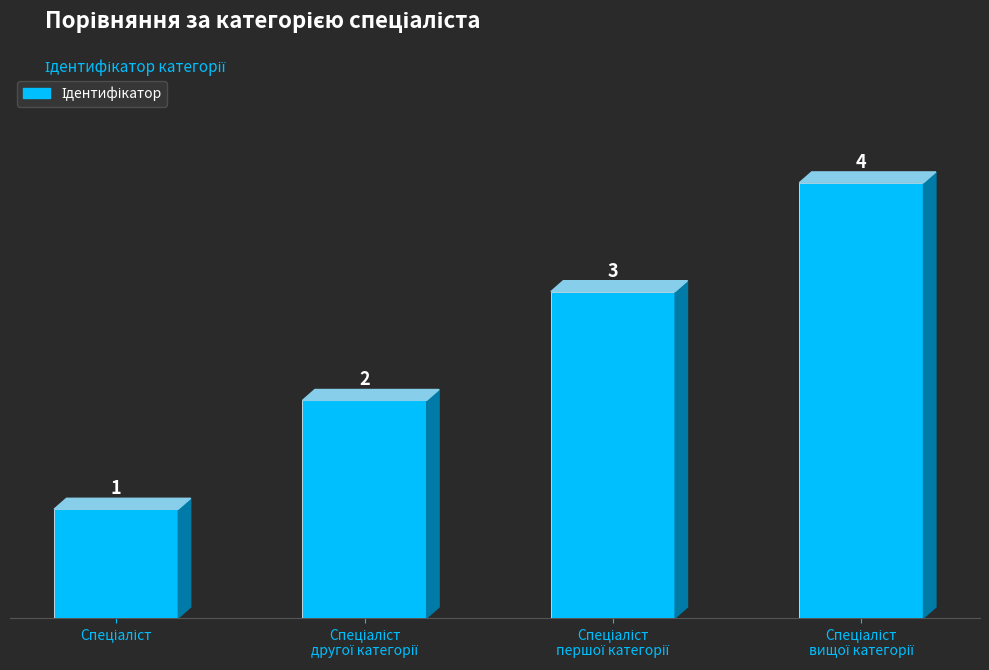

How many bars are there in total?

4